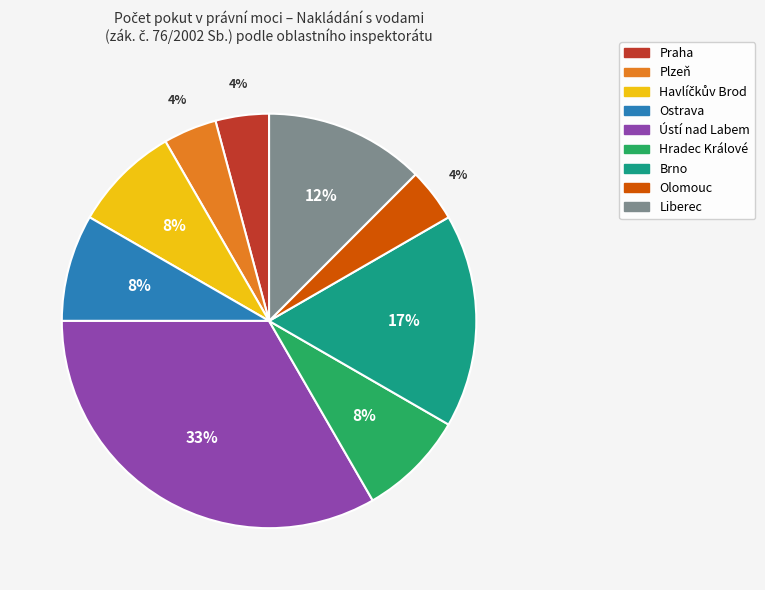

To the nearest percent, what is the average slice percentage?

11%